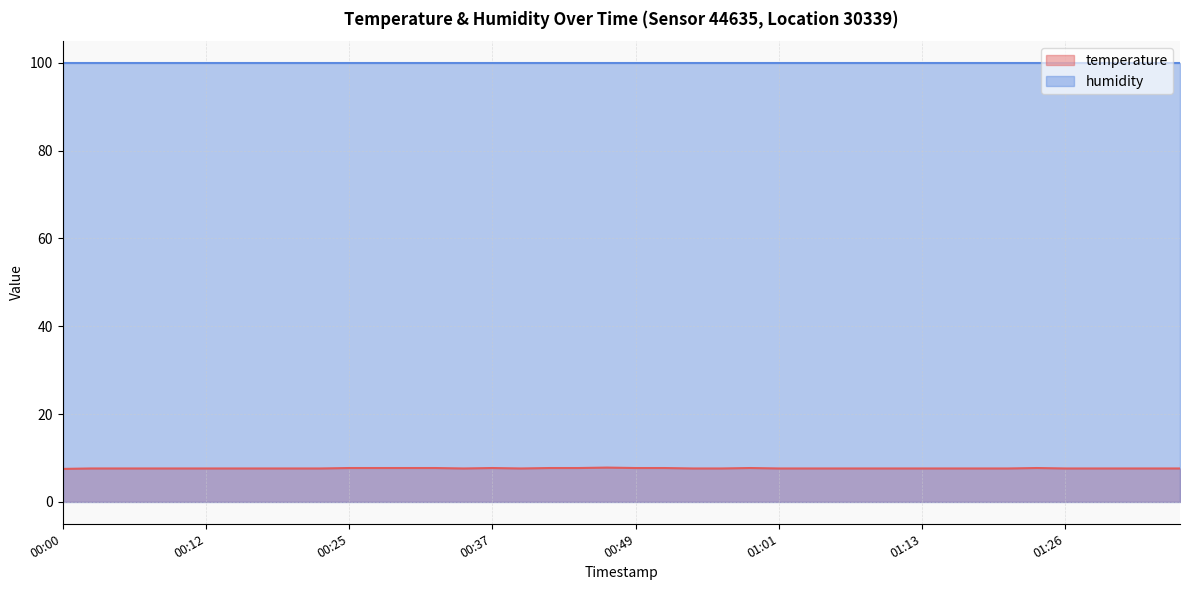

What is the maximum value shown in the chart?

99.9